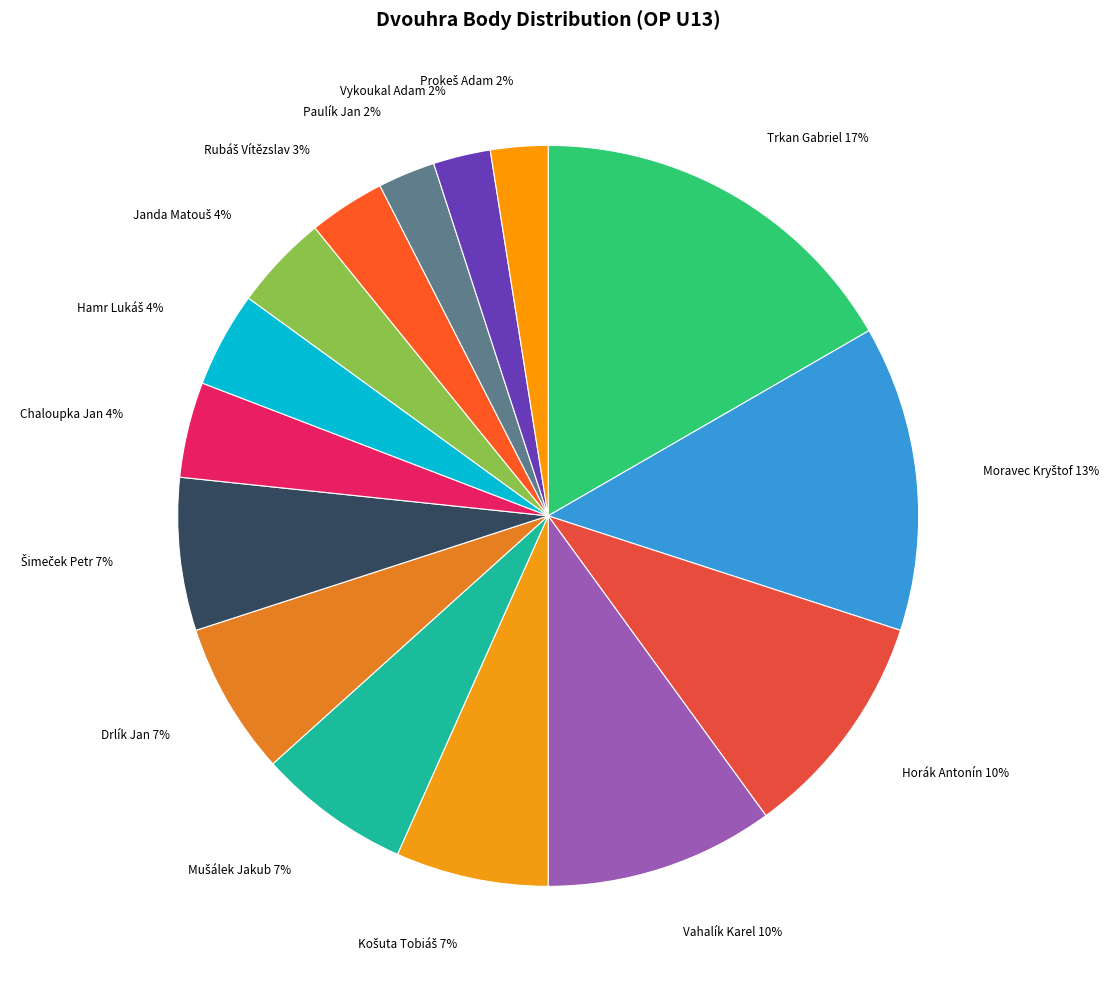

What is the largest slice in the pie chart?

Trkan Gabriel